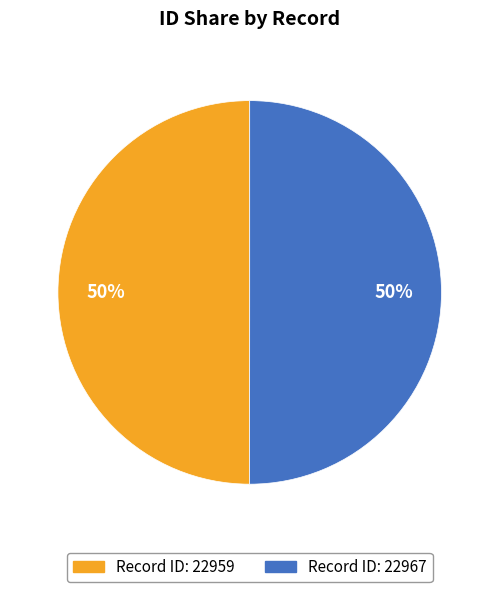

To the nearest percent, what is the average slice percentage?

50%